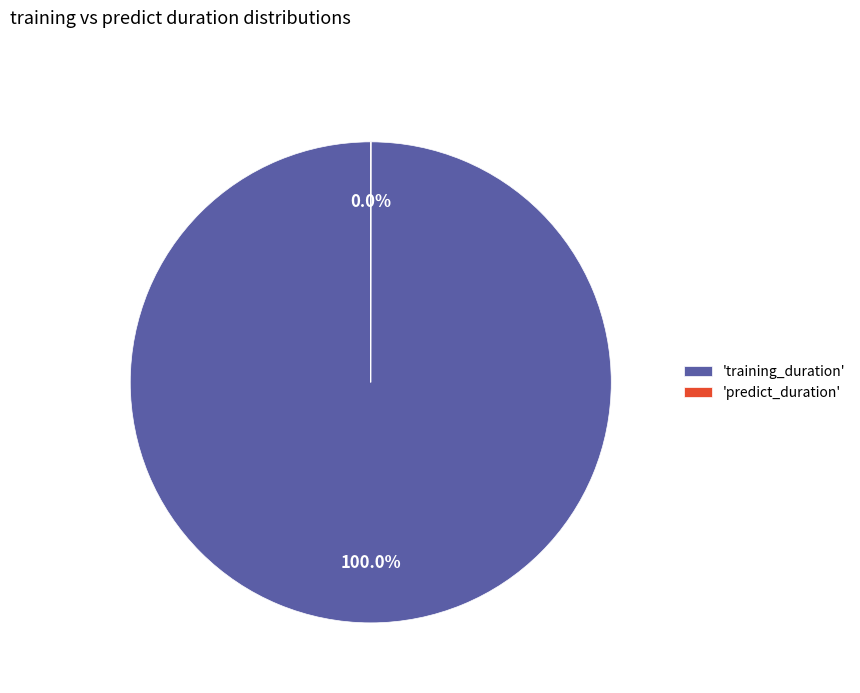

What is the majority slice?

'training_duration'